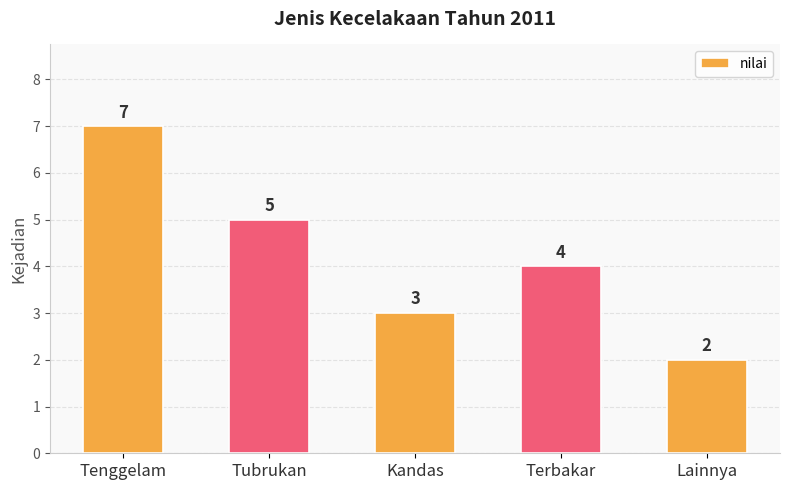

Between Tenggelam and Kandas, which is larger?

Tenggelam